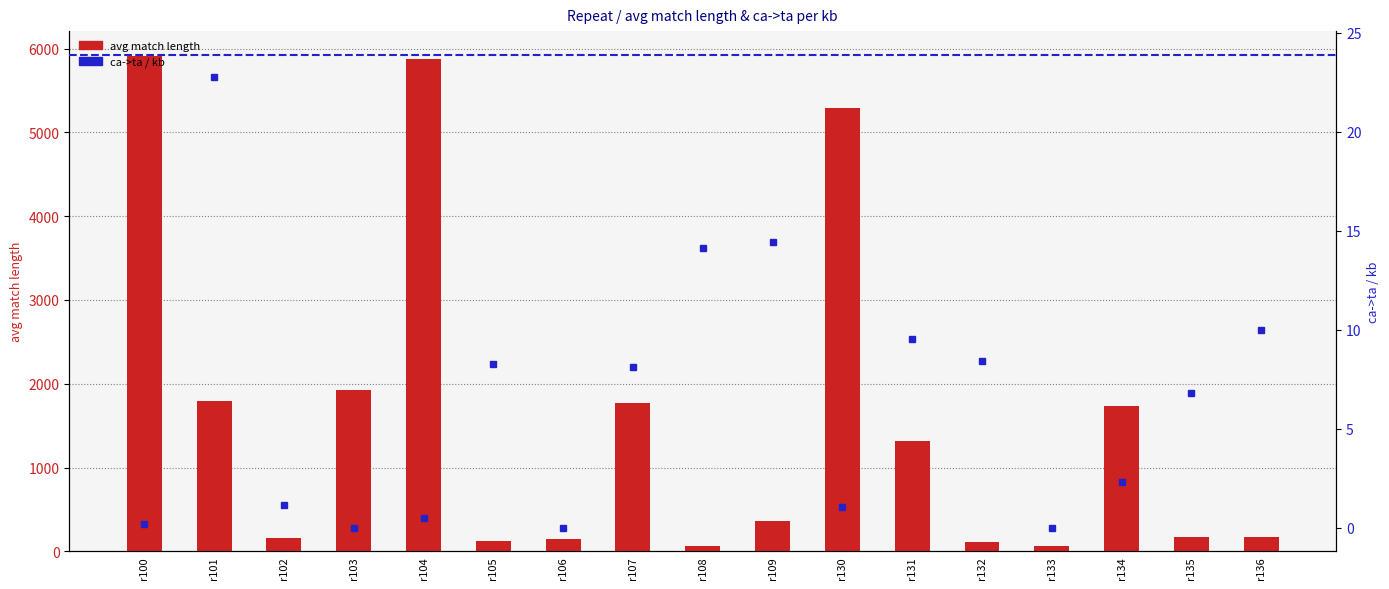

List the series in order of their overall mean, highest first.

avg match length, ca->ta / kb